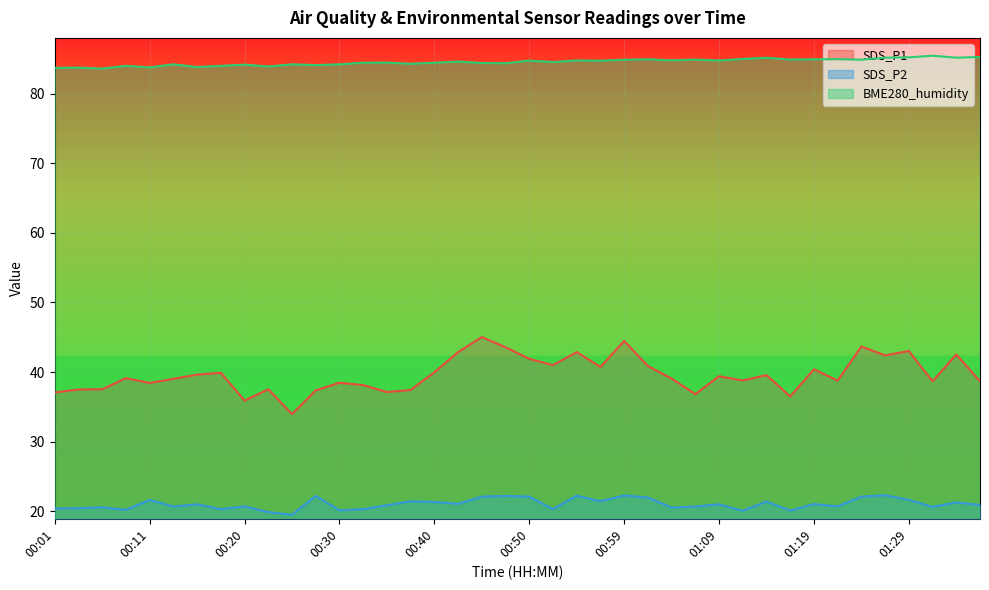

What is the label of the 39th point from the left?

01:34